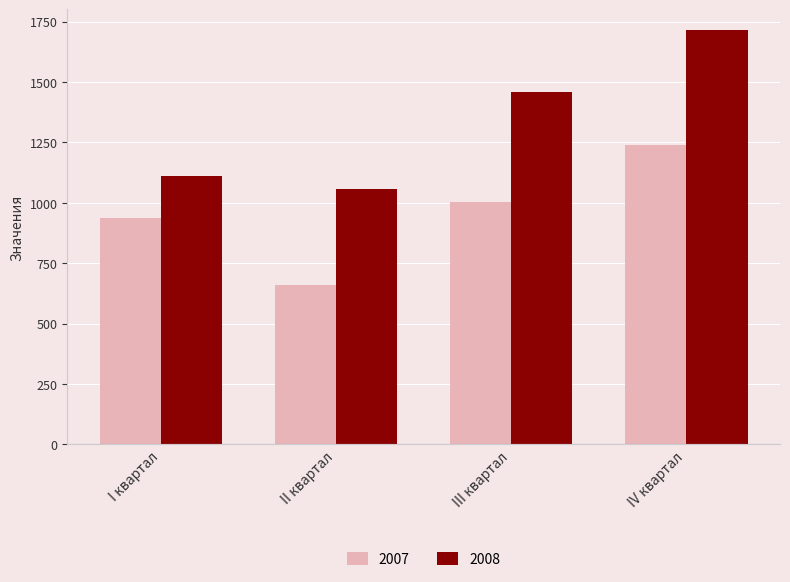

What is the average value of the 2008 series?

1335.8